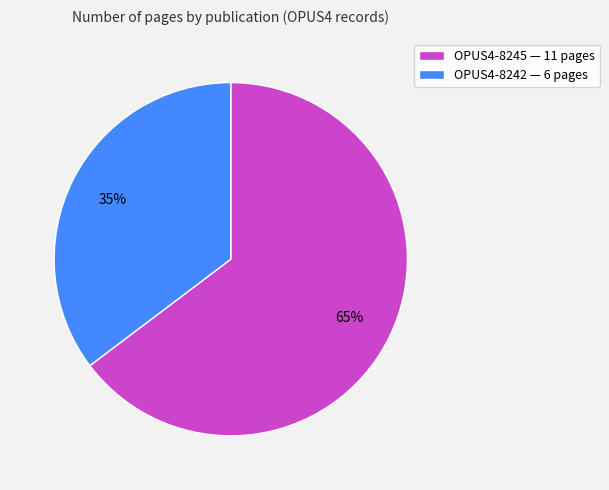

Is there a majority slice in this chart?

Yes